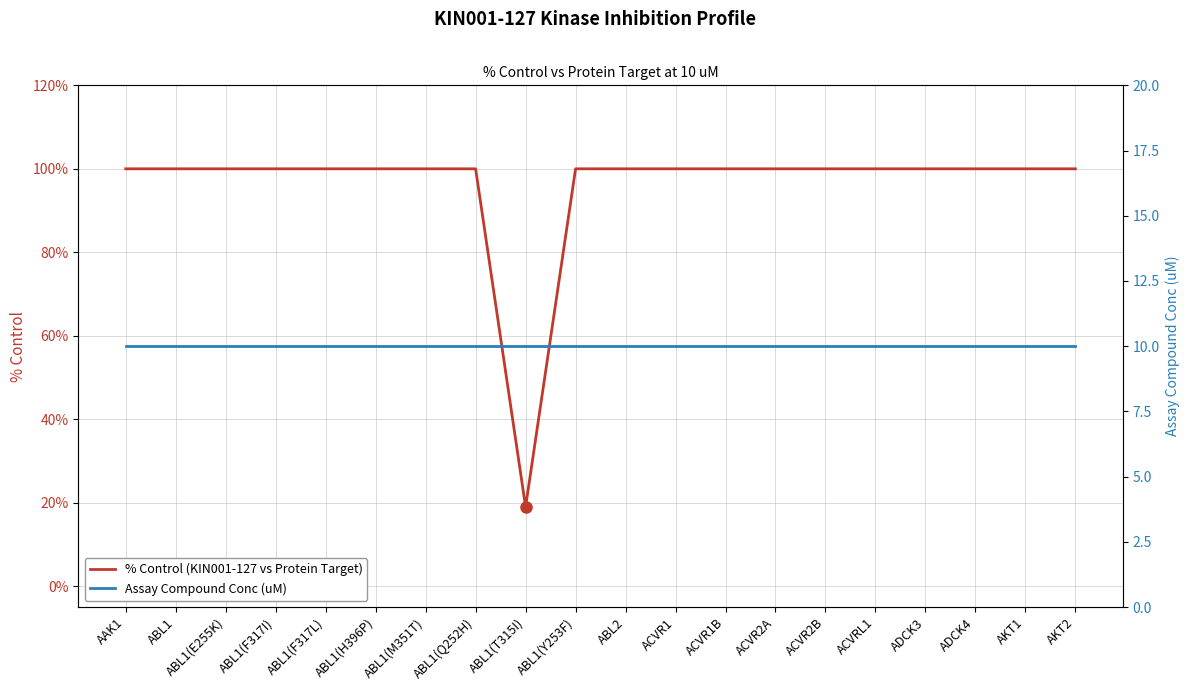

Reading left to right, transcribe all the data shown in this chart.

% Control (KIN001-127 vs Protein Target): 100	100	100	100	100	100	100	100	19	100	100	100	100	100	100	100	100	100	100	100
Assay Compound Conc (uM): 10	10	10	10	10	10	10	10	10	10	10	10	10	10	10	10	10	10	10	10